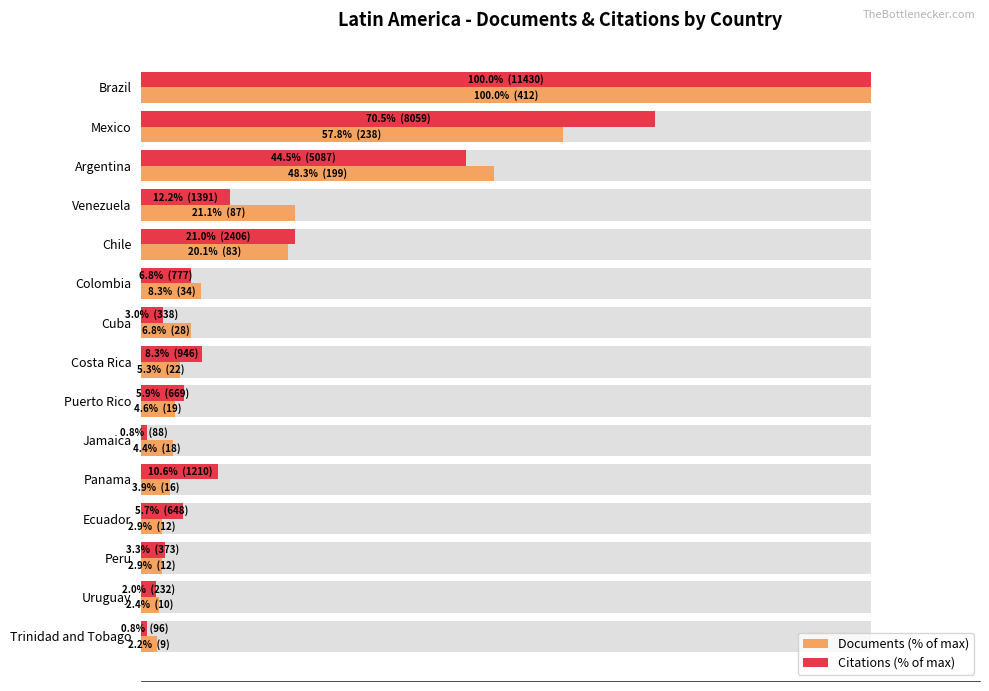

Is it true that Citations (% of max) equals 10.6 at Panama?

True